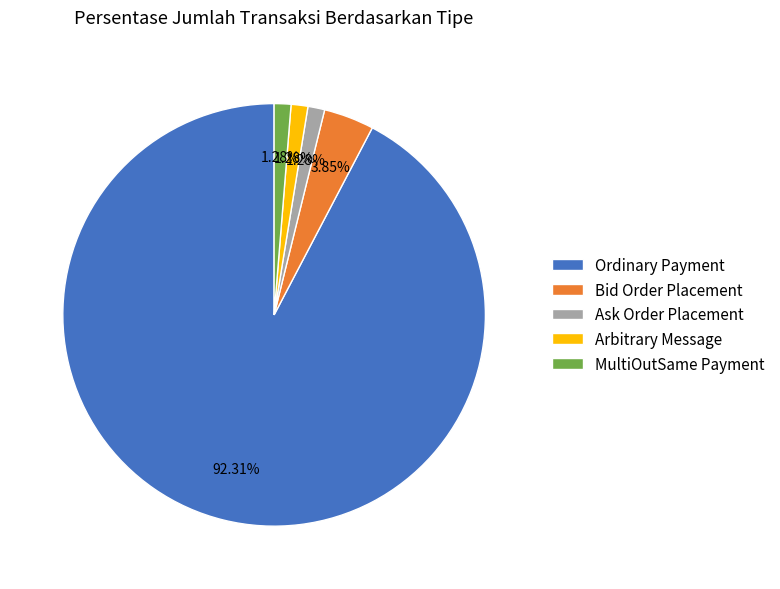

To the nearest percent, what is the average slice percentage?

20%